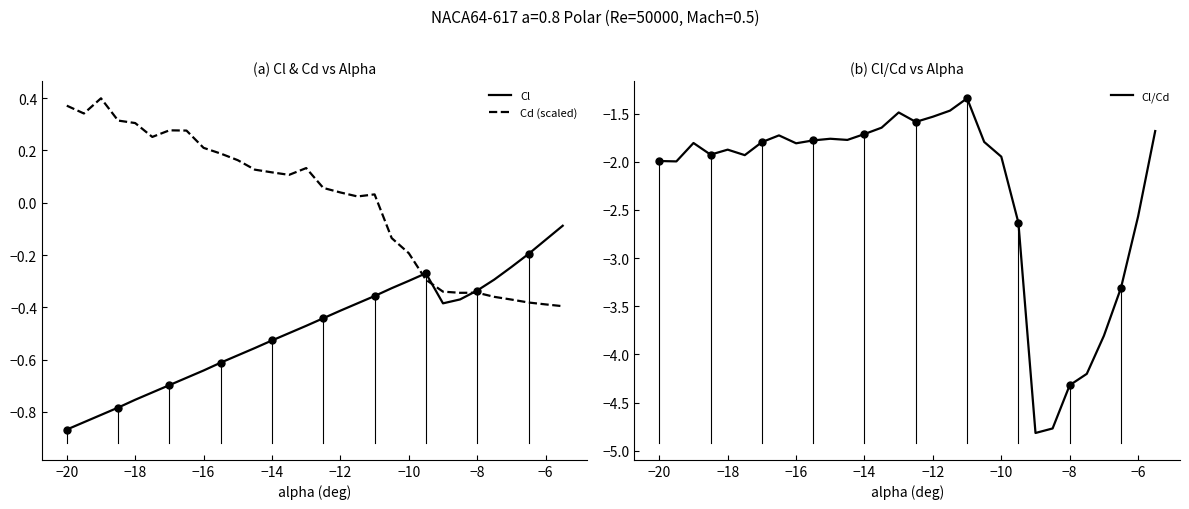

True or false: Cl/Cd and Cl cross at least once.

False